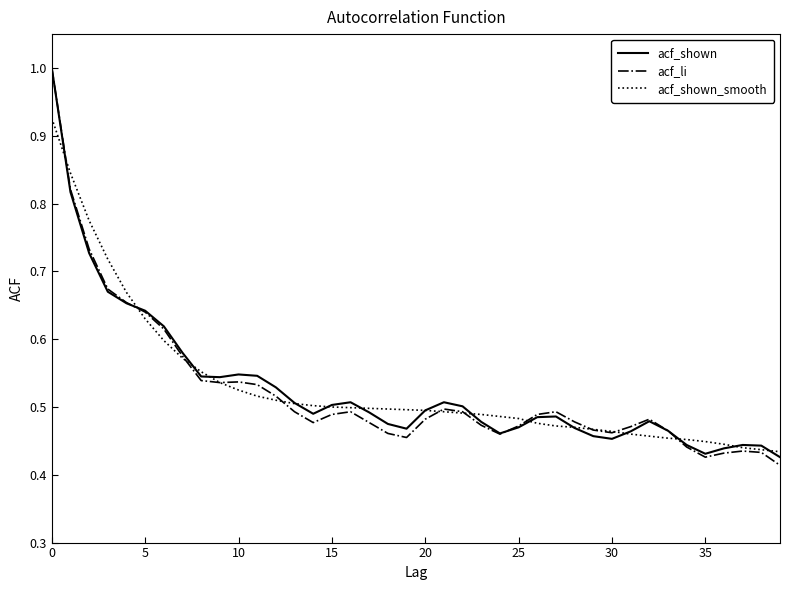

True or false: acf_shown_smooth and acf_shown intersect in this chart.

True